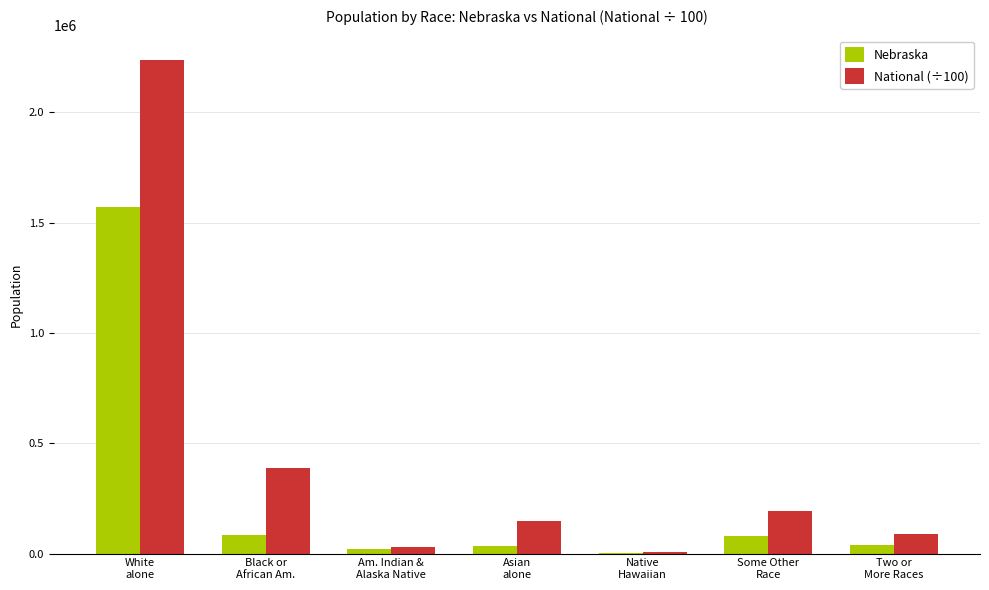

What is the sum of all Nebraska values?

1826341.0